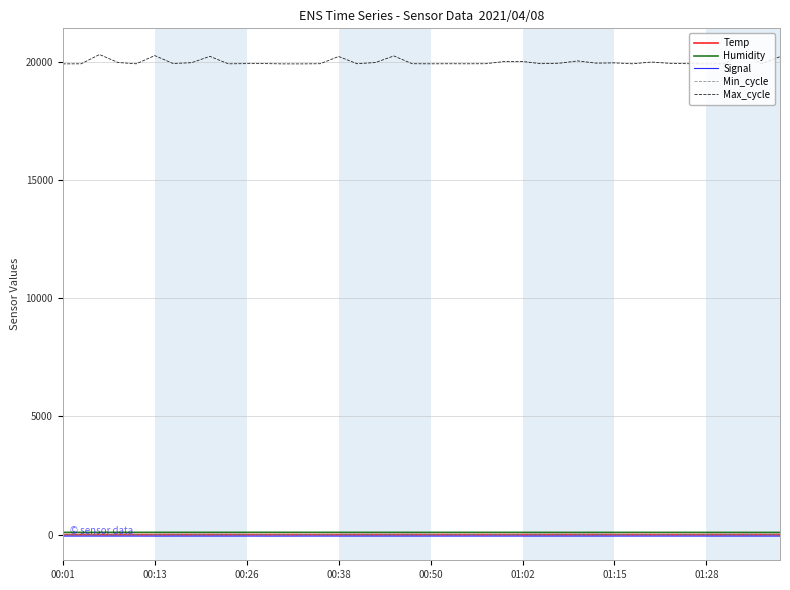

What is the minimum value for Max_cycle?

19909.0